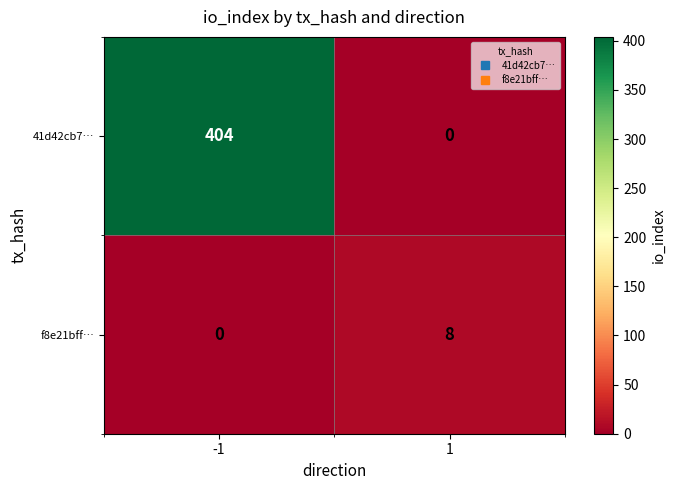

List the series in order of their peak value, highest first.

41d42cb7…, f8e21bff…